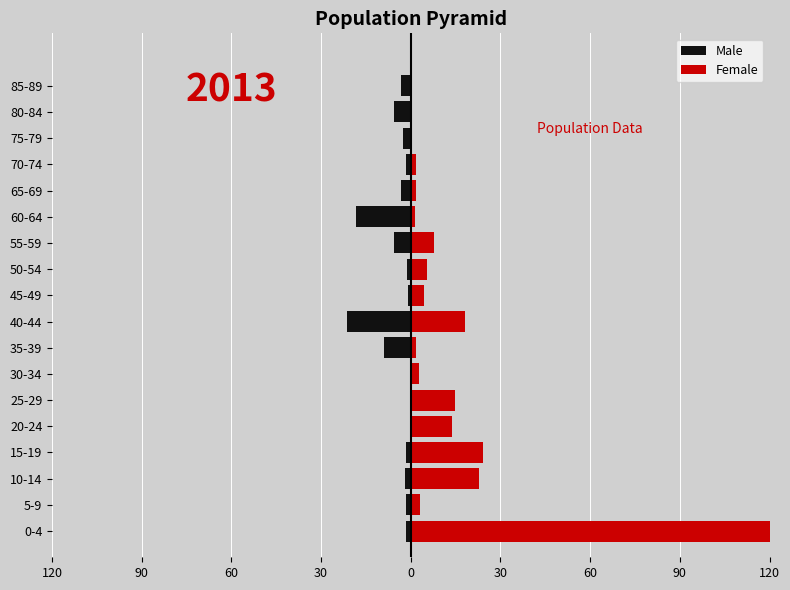

Rank the series by their average value, from lowest to highest.

Male, Female